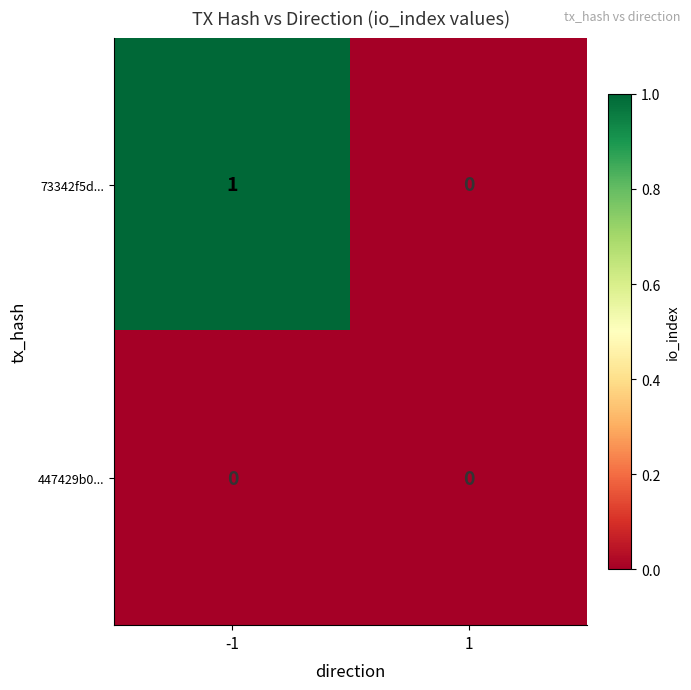

Which series has the largest total across all categories?

73342f5d...